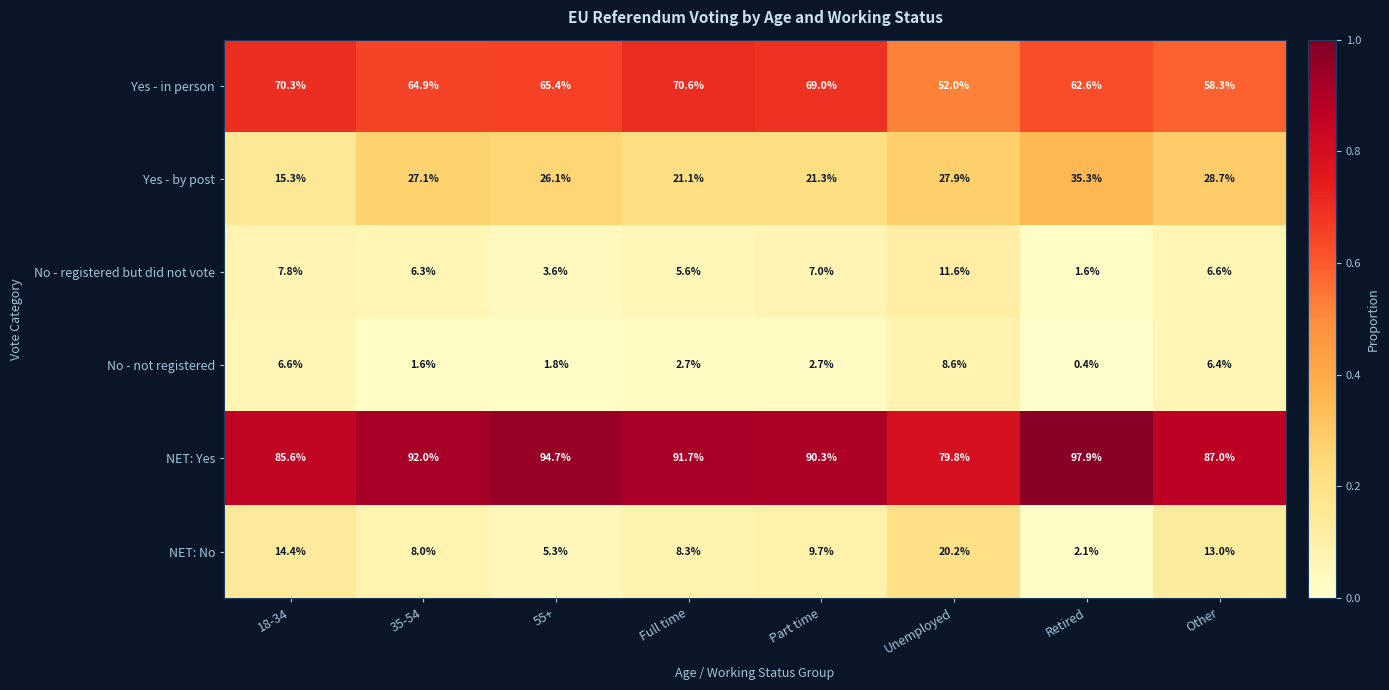

The No - registered but did not vote series shows 7.0 at Part time. True or false?

True